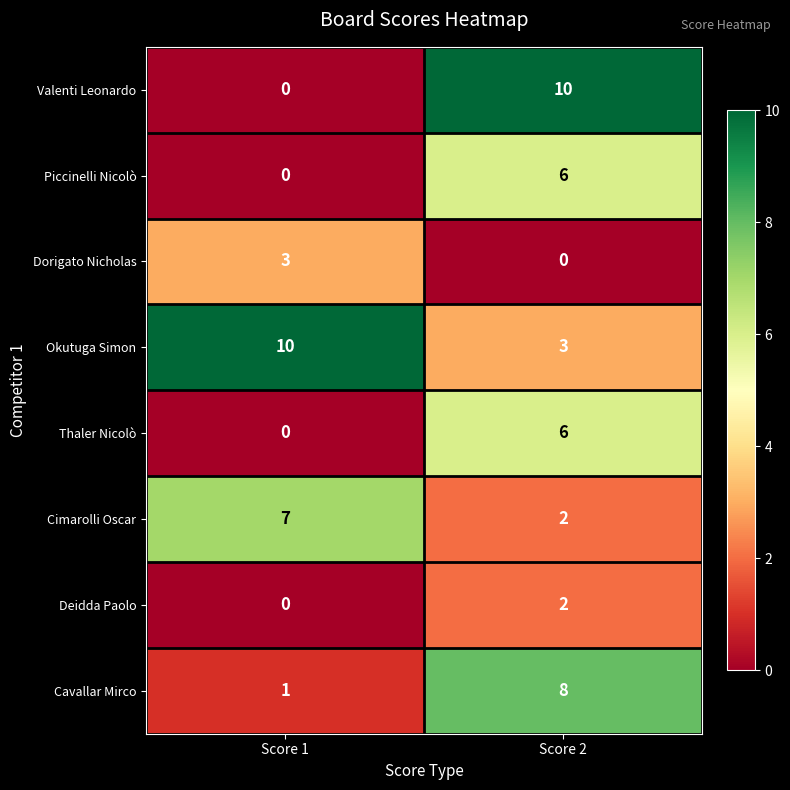

What value does the Thaler Nicolò series have at Score 2?

6